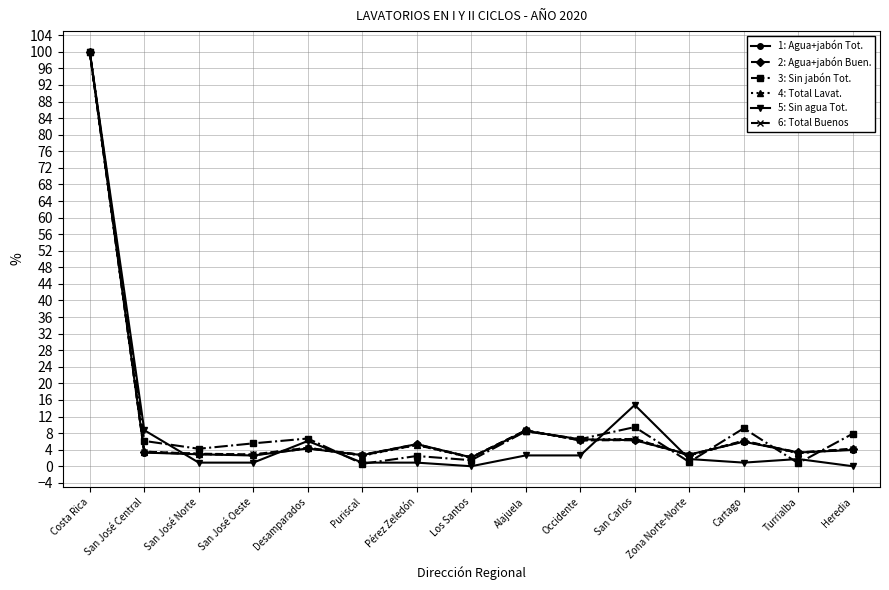

Is the value of 3: Sin jabón Tot. at San José Norte greater than the value of 2: Agua+jabón Buen. at Alajuela?

No